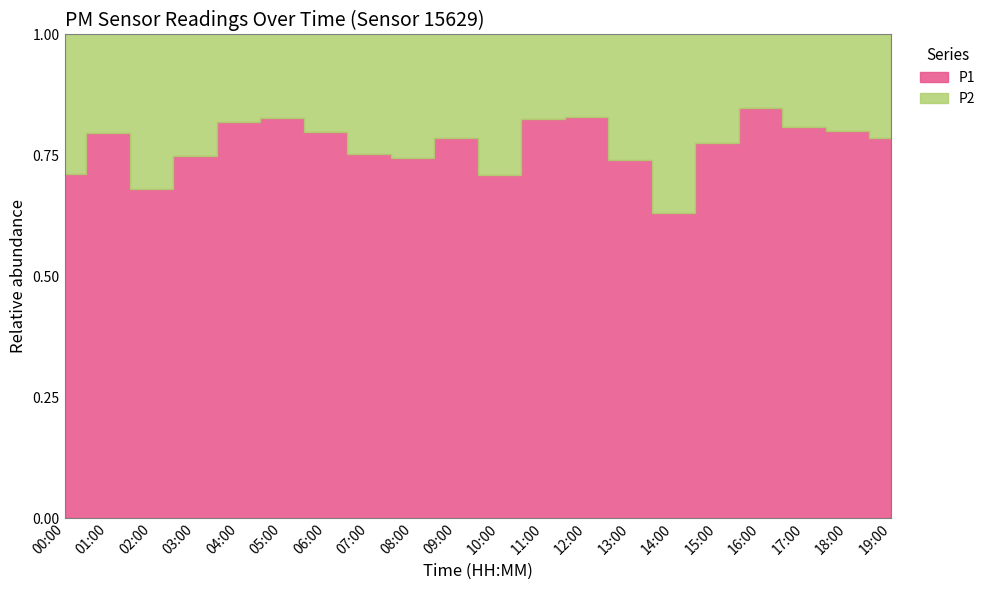

True or false: P1 and P2 cross at least once.

False